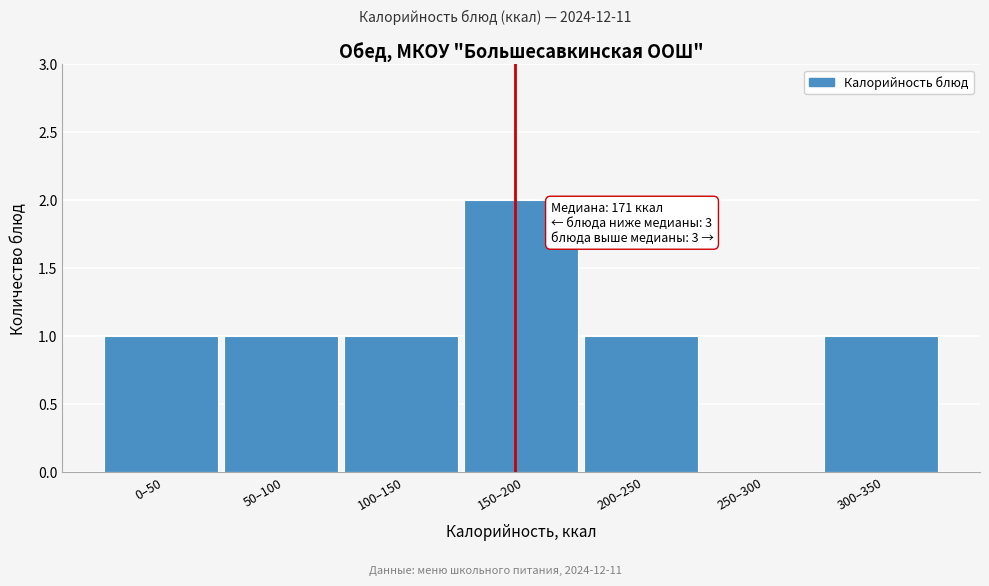

Reading left to right, transcribe all the data shown in this chart.

0–50=1	50–100=1	100–150=1	150–200=2	200–250=1	250–300=0	300–350=1